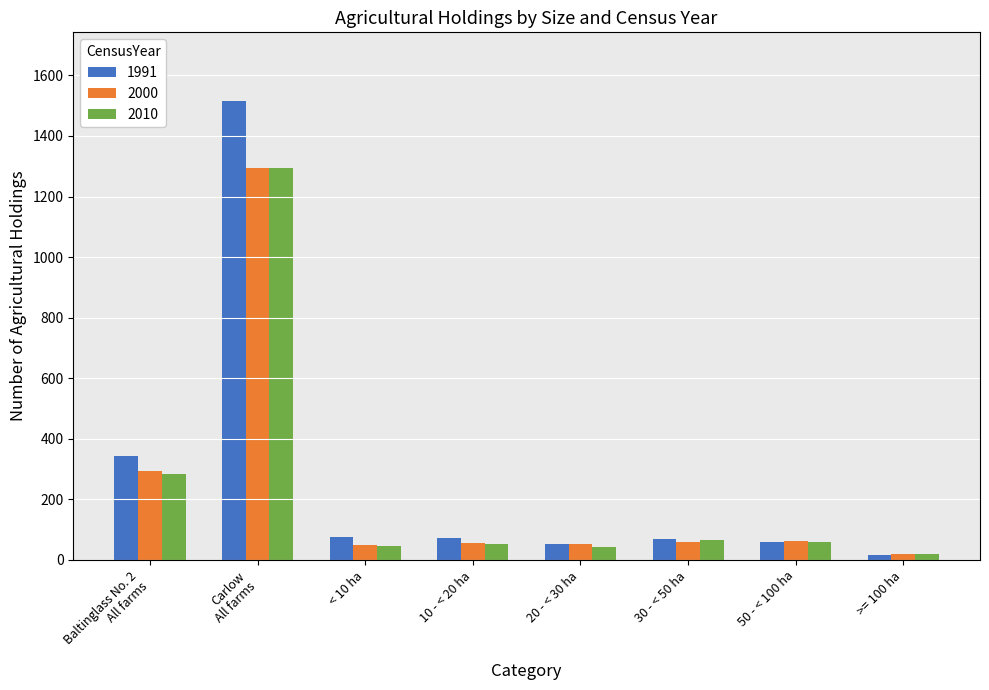

What position from the left is Baltinglass No. 2
All farms?

1